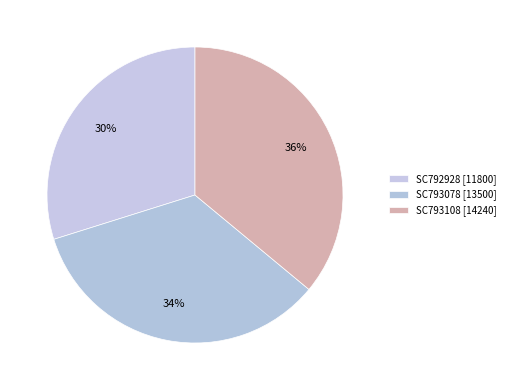

What percentage do SC793108 and SC793078 together represent?

70.2%